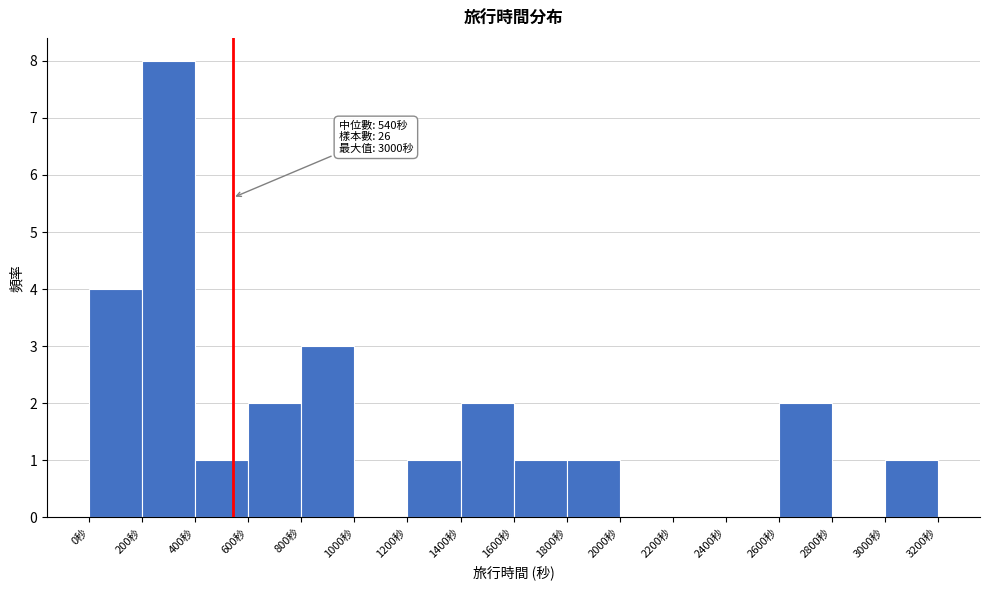

Over which range of the x-axis is the bar tallest?

200 to 400